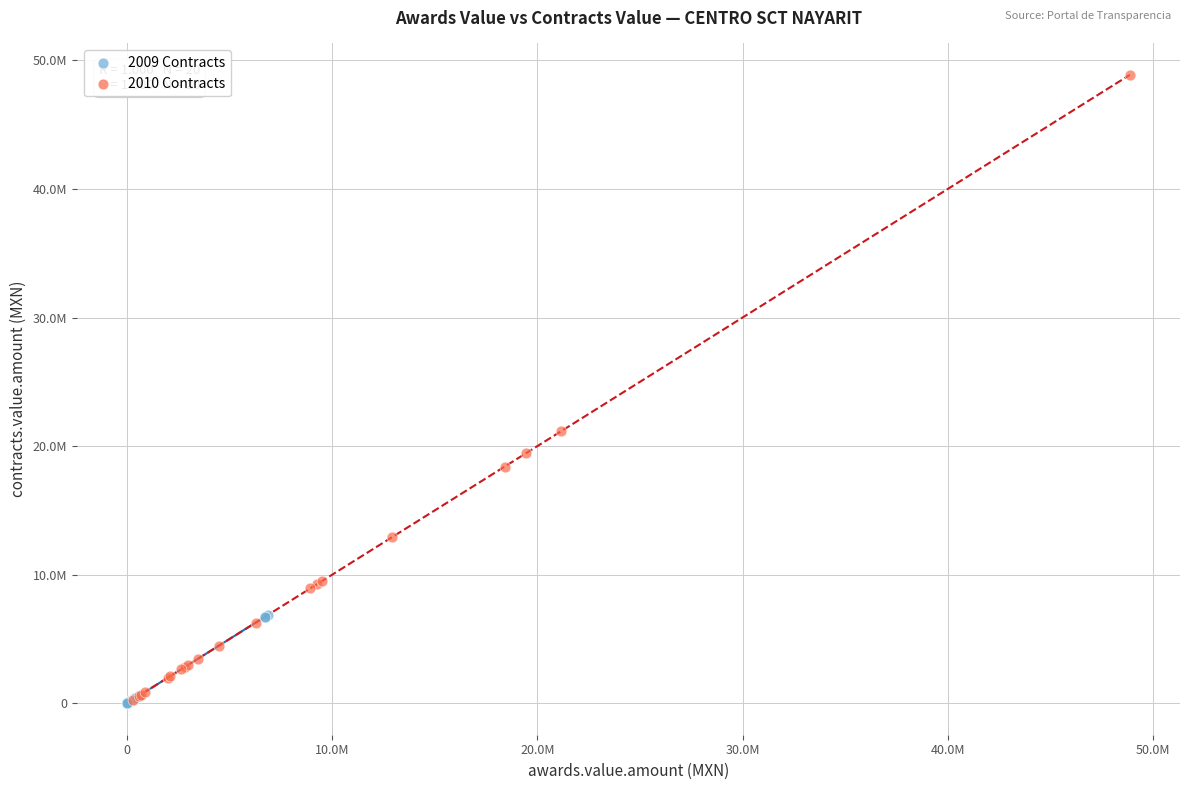

Which series has the widest spread of Y values?

2010 Contracts